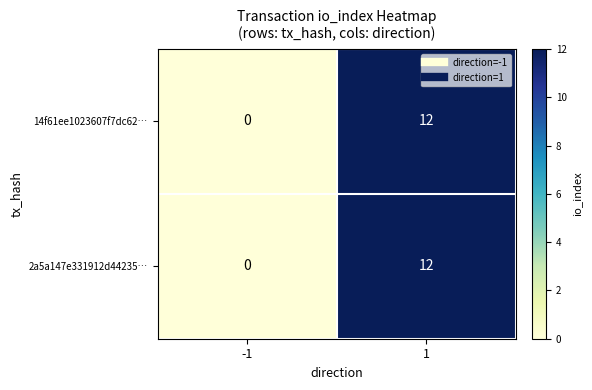

What is the total value across all series at 1?

24